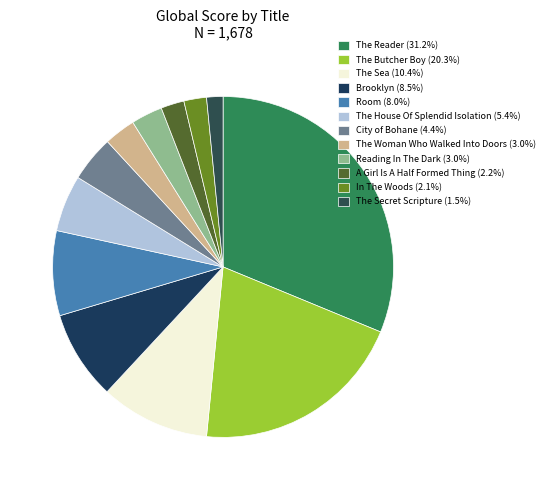

To the nearest percent, what is the difference between the largest and smallest slice percentages?

30%